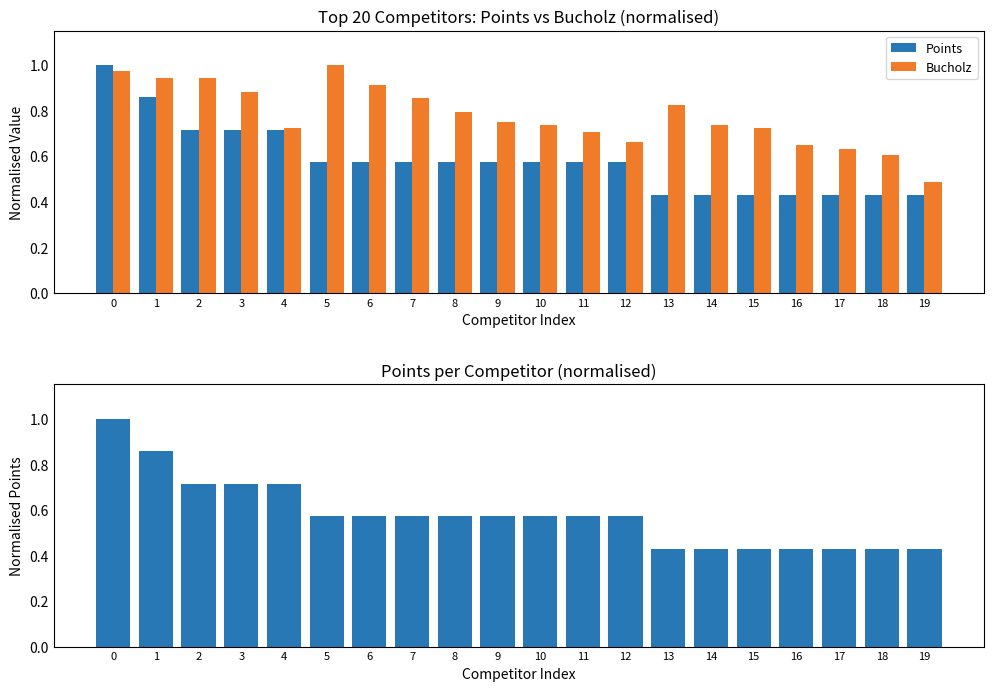

How many distinct data groups are displayed?

3